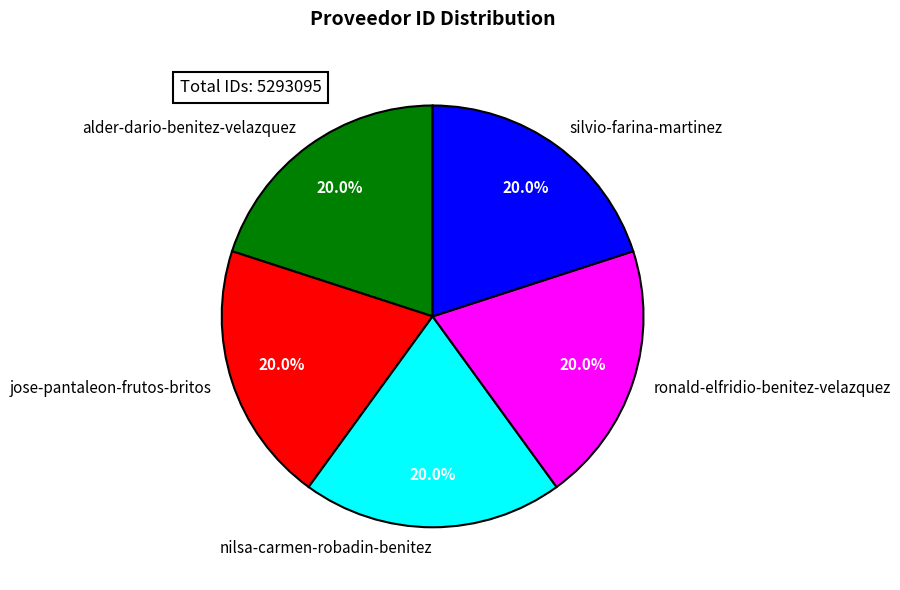

What is the ratio of the value at nilsa-carmen-robadin-benitez to the value at alder-dario-benitez-velazquez?

1.0